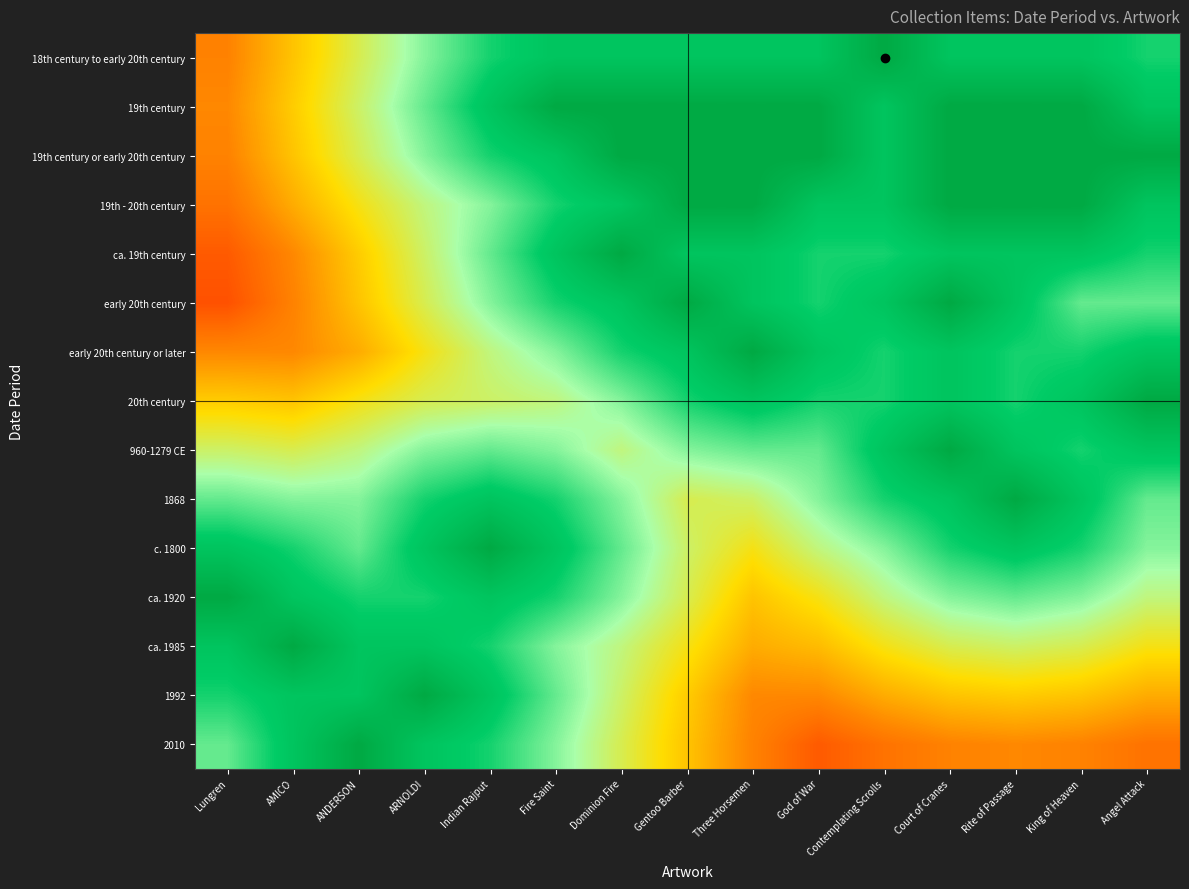

Rank the series at Rite of Passage from highest to lowest value.

19th century, 19th century or early 20th century, 19th - 20th century, 1868, 18th century to early 20th century, ca. 19th century, early 20th century, 960-1279 CE, c. 1800, early 20th century or later, 20th century, ca. 1920, ca. 1985, 1992, 2010